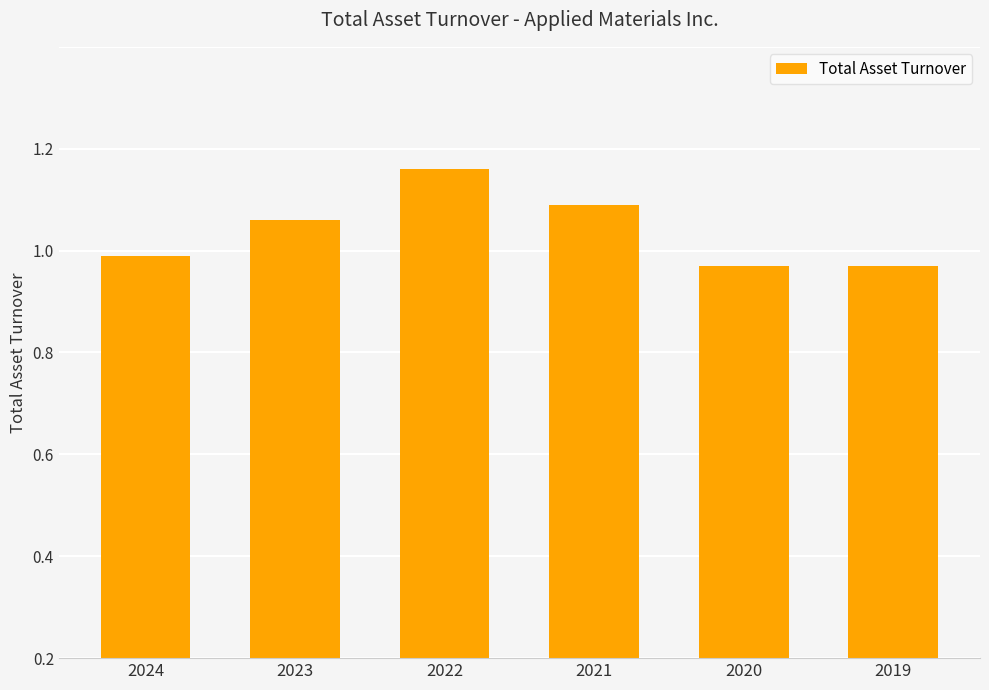

Does the chart contain any negative values?

No